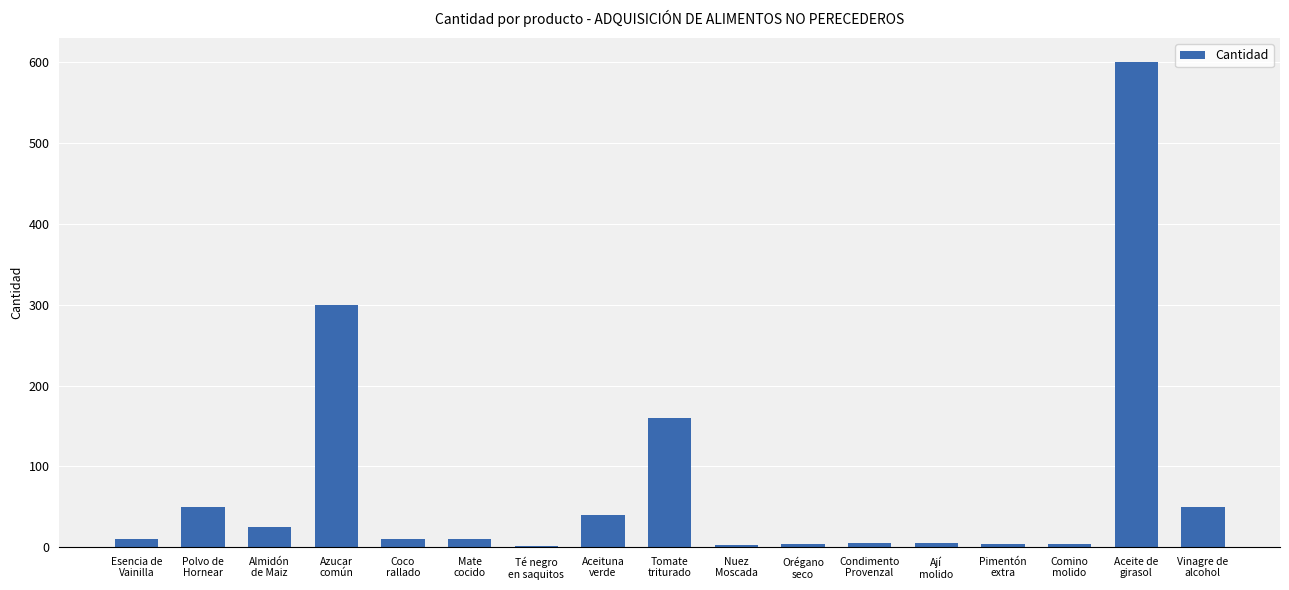

What is the maximum value shown in the chart?

600